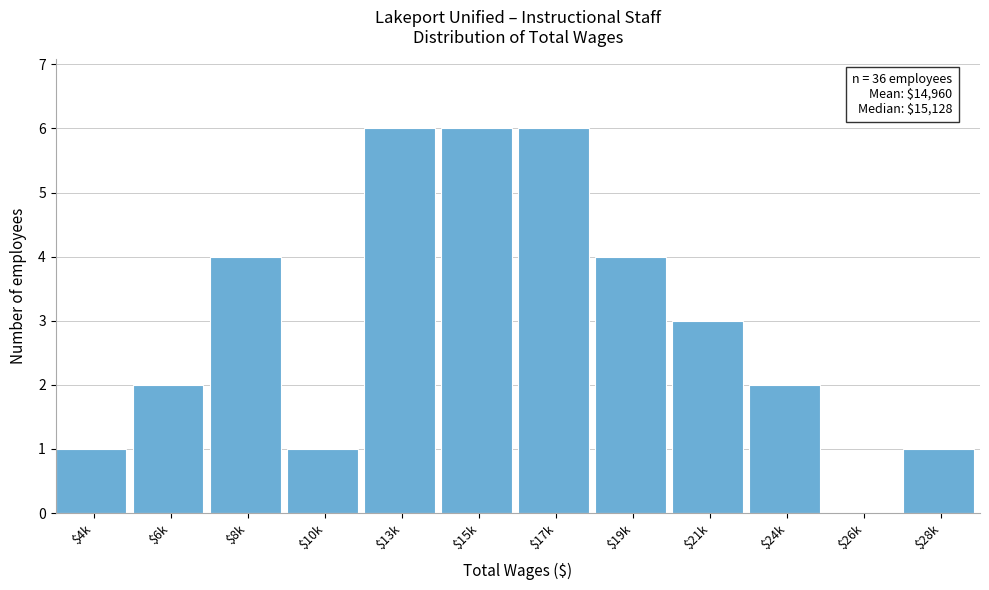

The value at $6k is 2. True or false?

True